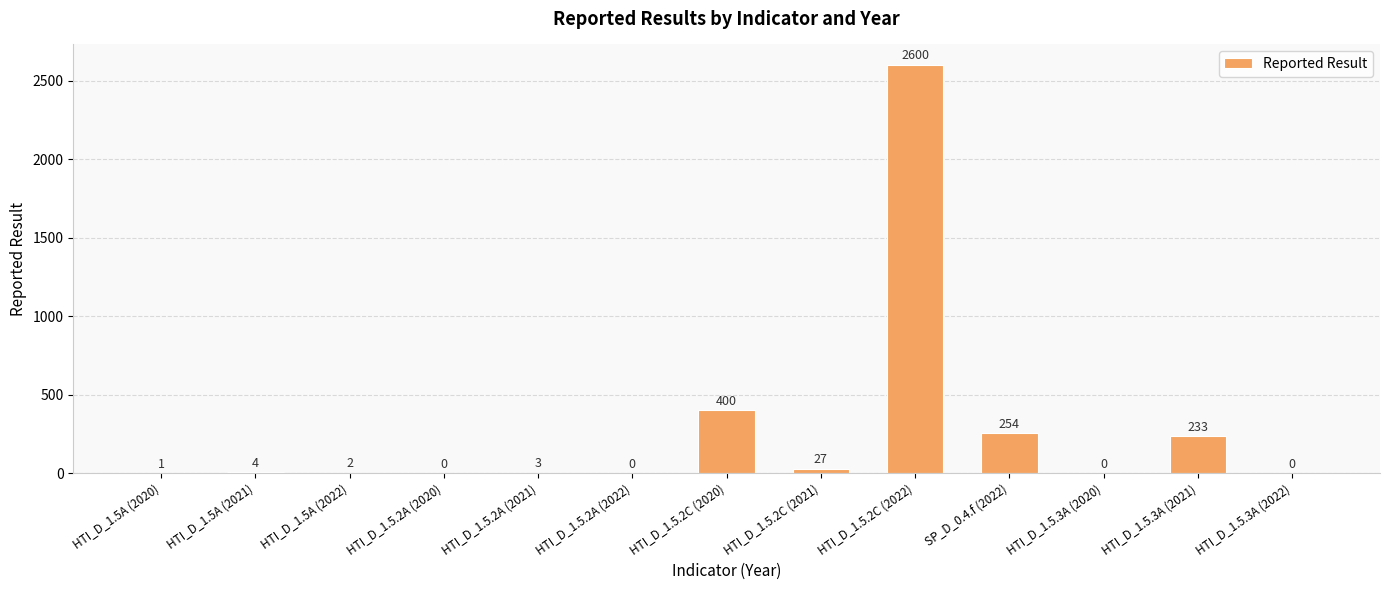

Are the bars horizontal?

No